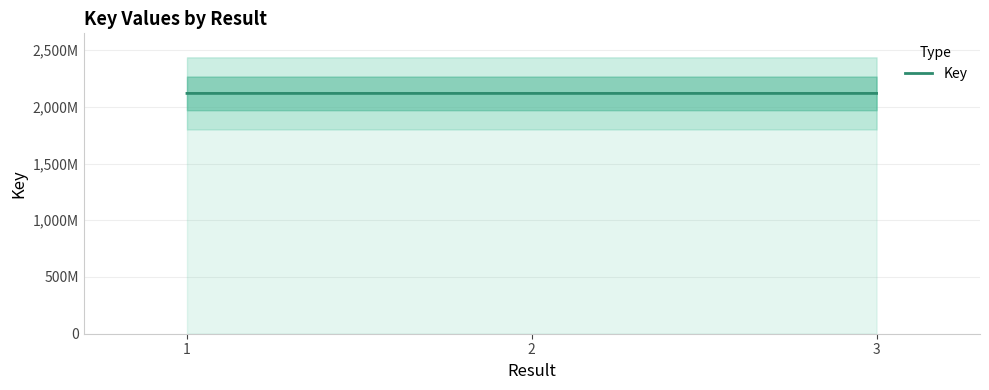

List the labels in order of value, smallest first.

3, 2, 1